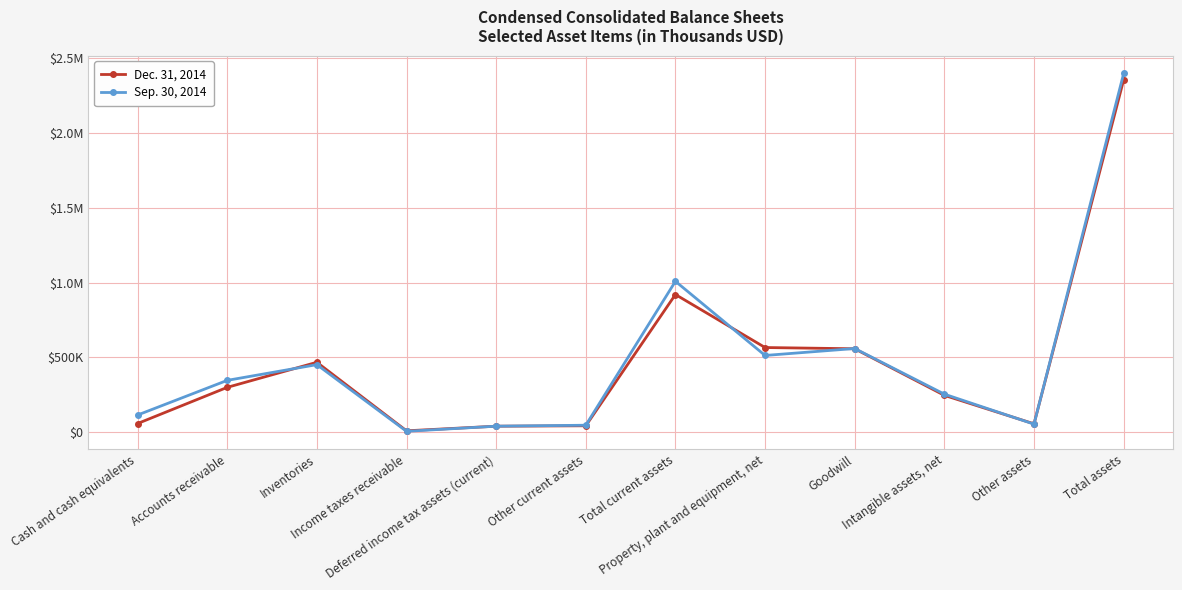

What is the label of the 9th point from the left?

Goodwill